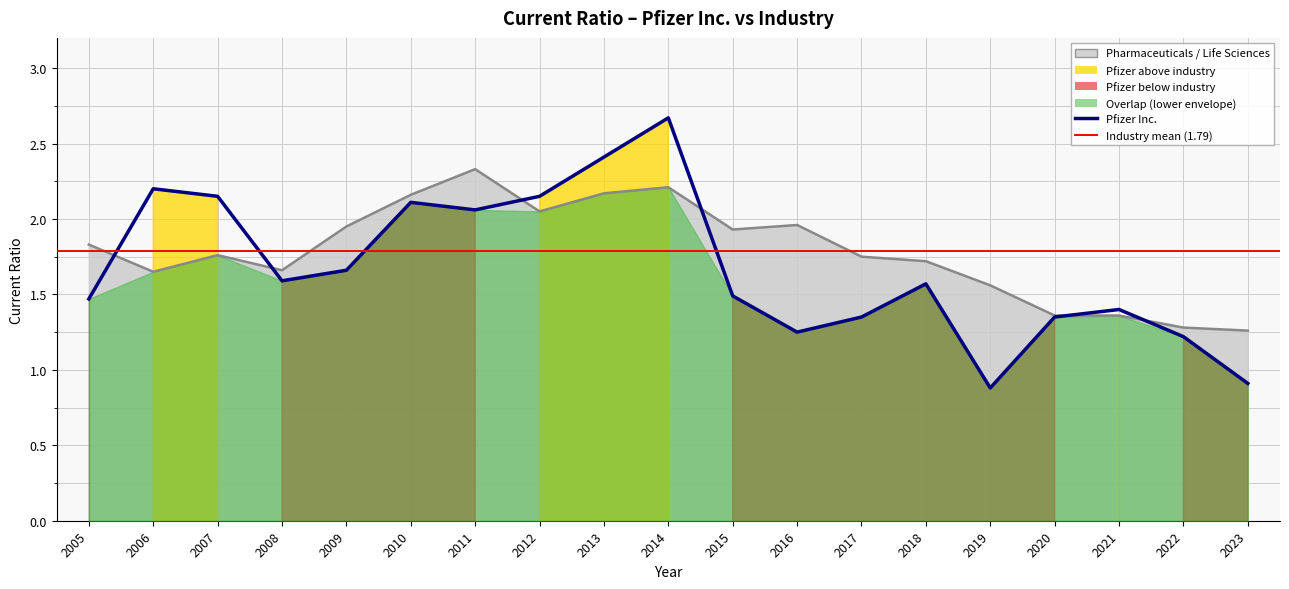

True or false: Pharmaceuticals, Biotechnology & Life Sciences has more than 2 interior local peaks.

True